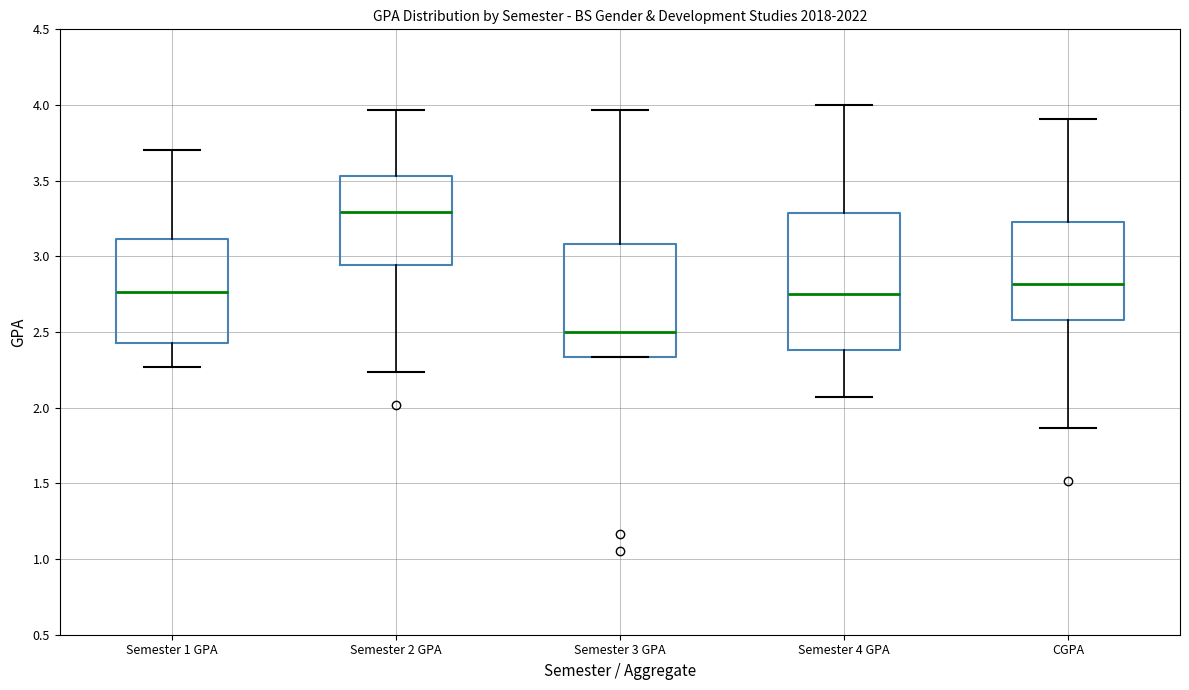

Reading left to right, transcribe this box plot: for each box, give where its median line is, the range the box spans, and where its two whiskers end, as read against the y-axis. The values are not printed on the chart, so give them approximately, as read against the axis.

Semester 1 GPA: median 2.75, box 2.45 to 3.10, whiskers 2.25 to 3.70
Semester 2 GPA: median 3.30, box 2.95 to 3.55, whiskers 2.25 to 3.95
Semester 3 GPA: median 2.50, box 2.35 to 3.10, whiskers 2.35 to 3.95
Semester 4 GPA: median 2.75, box 2.40 to 3.30, whiskers 2.05 to 4.00
CGPA: median 2.80, box 2.60 to 3.25, whiskers 1.85 to 3.90